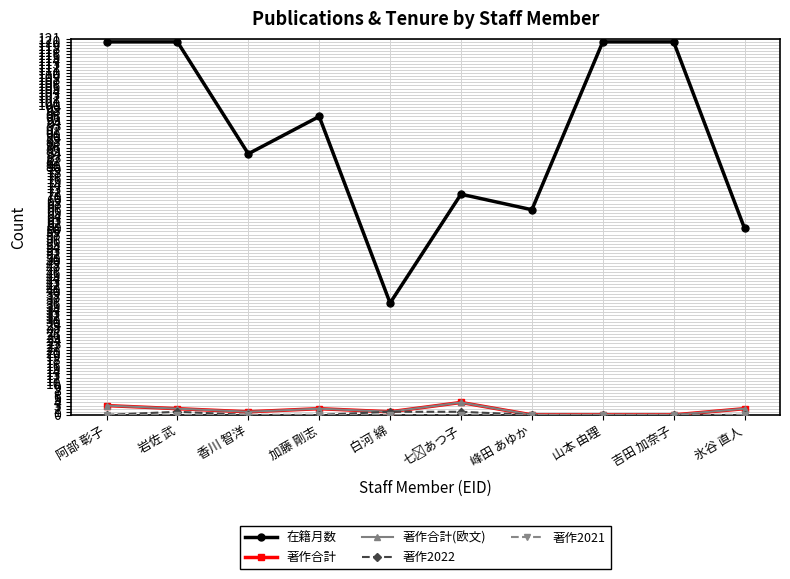

Where is the first local minimum for 著作合計(欧文)?

香川 智洋